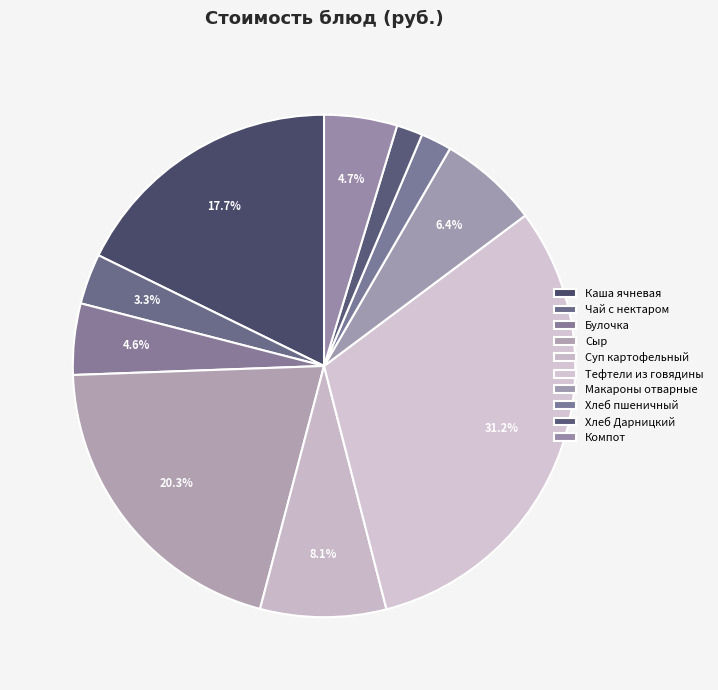

How many slices are in this pie chart?

10